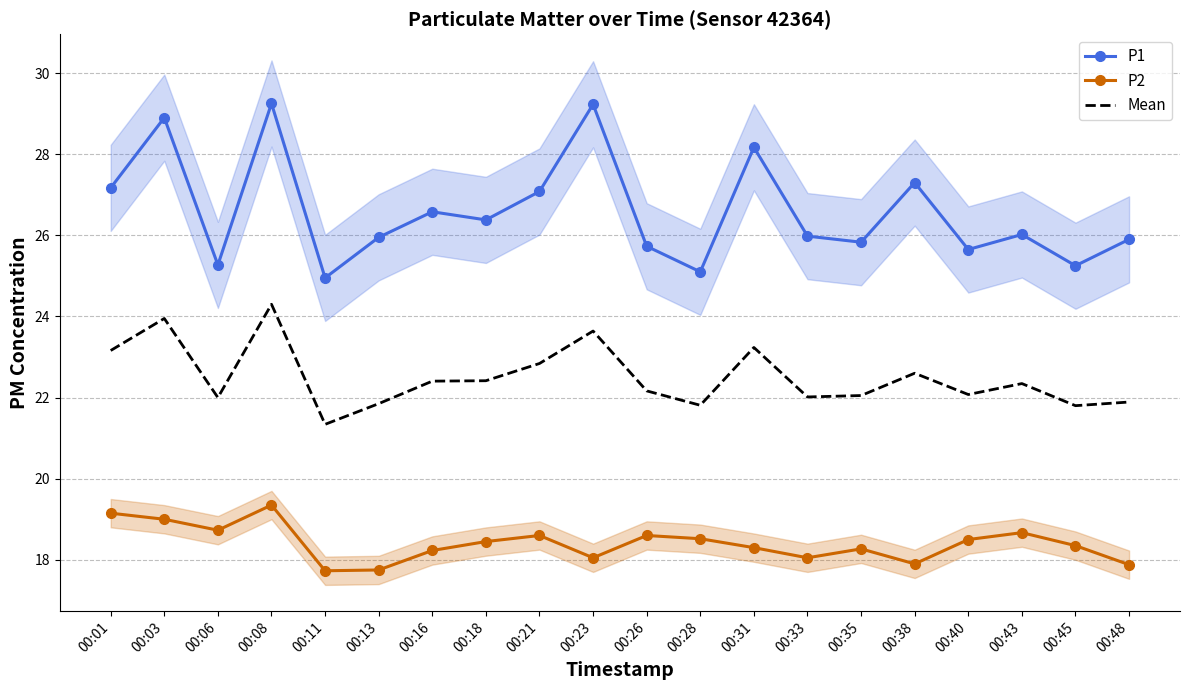

Reading left to right, transcribe all the data shown in this chart.

P1: 27.2	28.9	25.3	29.2	24.9	25.9	26.6	26.4	27.1	29.2	25.7	25.1	28.2	26.0	25.8	27.3	25.6	26.0	25.2	25.9
P2: 19.1	19.0	18.7	19.4	17.7	17.8	18.2	18.4	18.6	18.1	18.6	18.5	18.3	18.1	18.3	17.9	18.5	18.7	18.4	17.9
Mean: 23.2	23.9	22.0	24.3	21.3	21.9	22.4	22.4	22.8	23.6	22.2	21.8	23.2	22.0	22.0	22.6	22.1	22.3	21.8	21.9